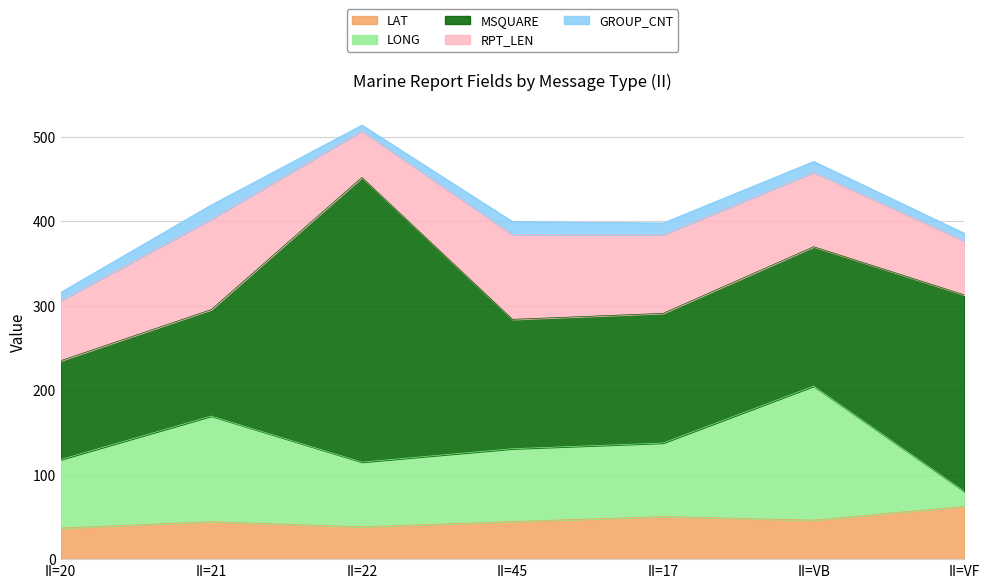

Reading left to right, extract all data points from this chart.

LAT: 36.8	44.4	38.3	44.5	50.5	46.2	62.5
LONG: 81.1	125.1	76.6	86.3	87.0	158.7	17.9
MSQUARE: 117.0	126.0	337.0	153.1	153.5	165.0	232.5
RPT_LEN: 71.0	107.0	55.0	100.2	93.0	88.0	64.0
GROUP_CNT: 10.0	17.0	7.0	15.5	14.0	13.0	9.0